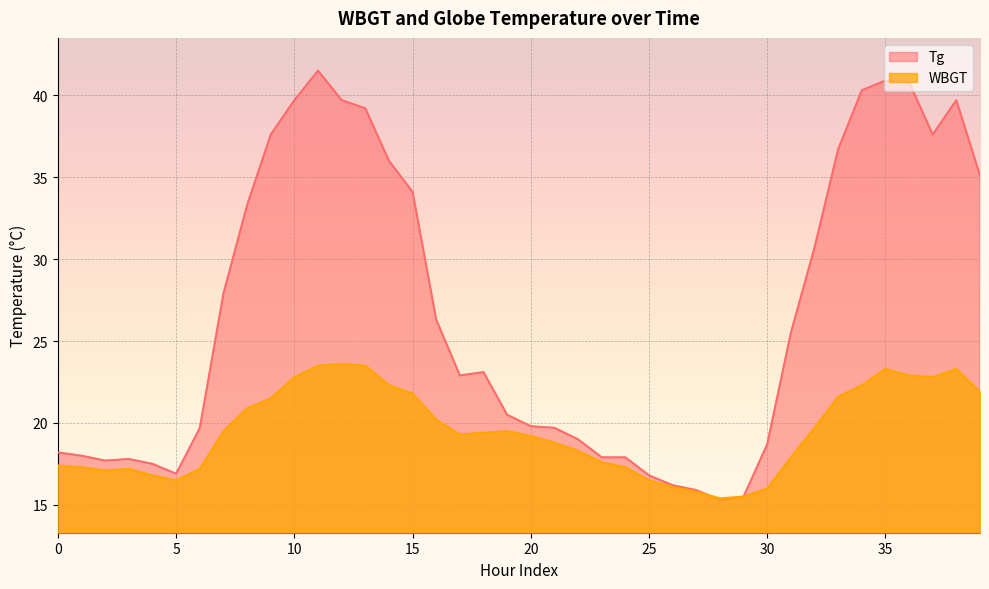

Which series has the largest range (max minus min)?

Tg